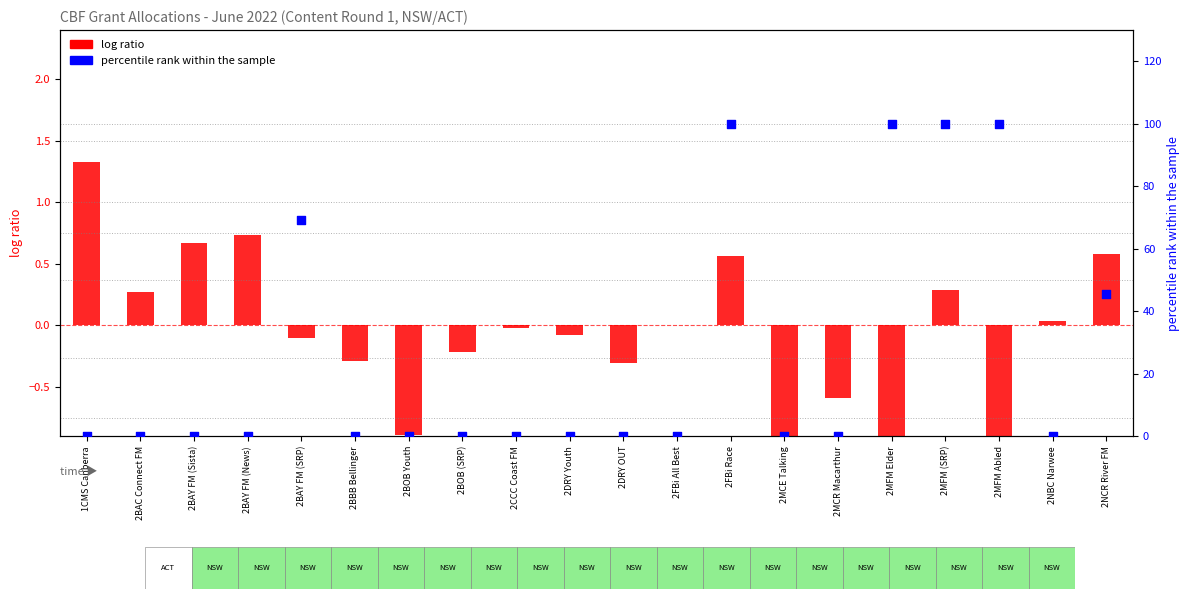

What is the total value across all series at 2NCR River FM?

46.2